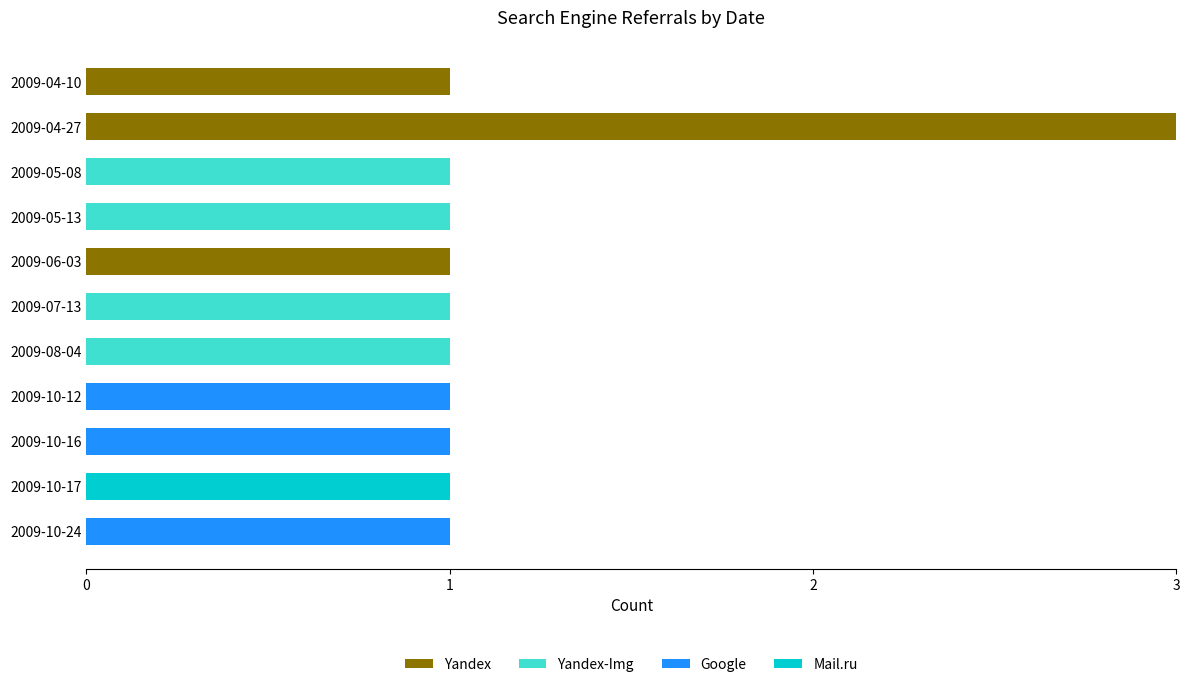

What is the total value across all series at 2009-04-27?

3